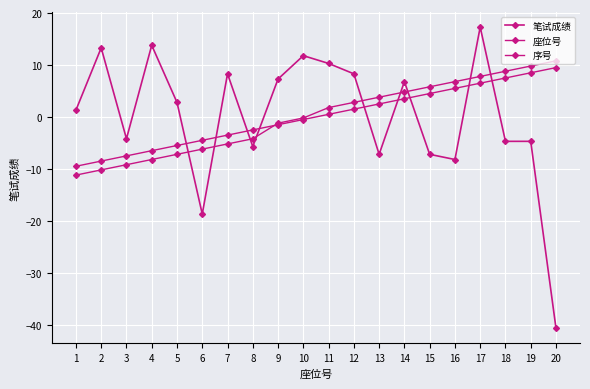

How many distinct data groups are displayed?

3